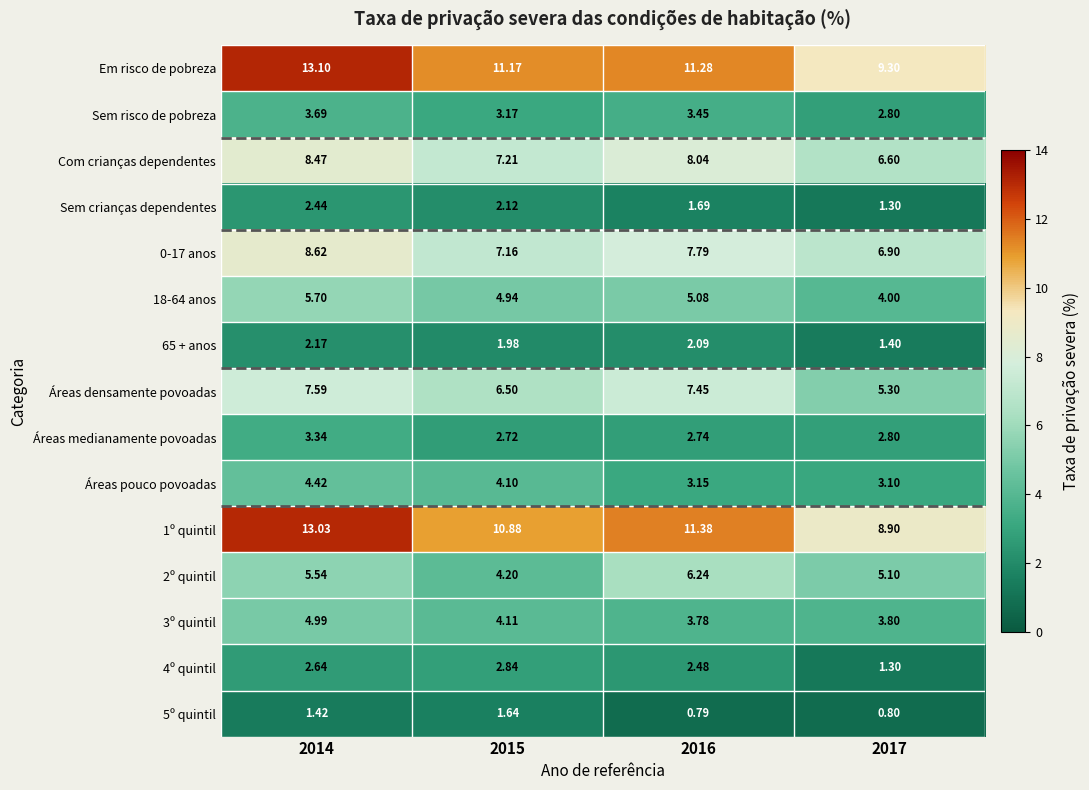

Which series has the widest spread of values?

1º quintil